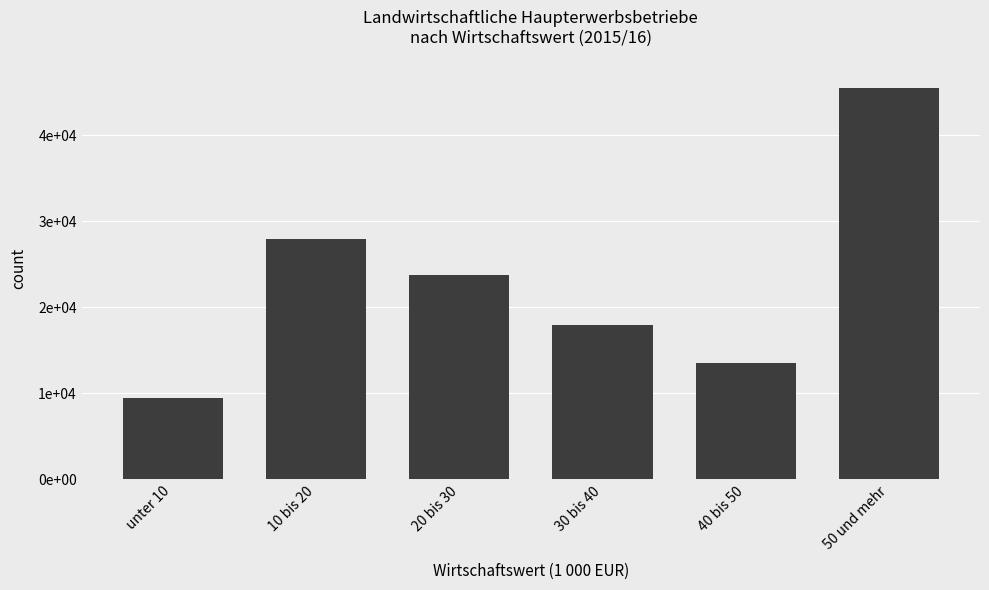

Reading left to right, what are all the values shown in this chart?

unter 10=9520.0	10 bis 20=27945.5	20 bis 30=23801.9	30 bis 40=17962.4	40 bis 50=13551.0	50 und mehr=45521.5